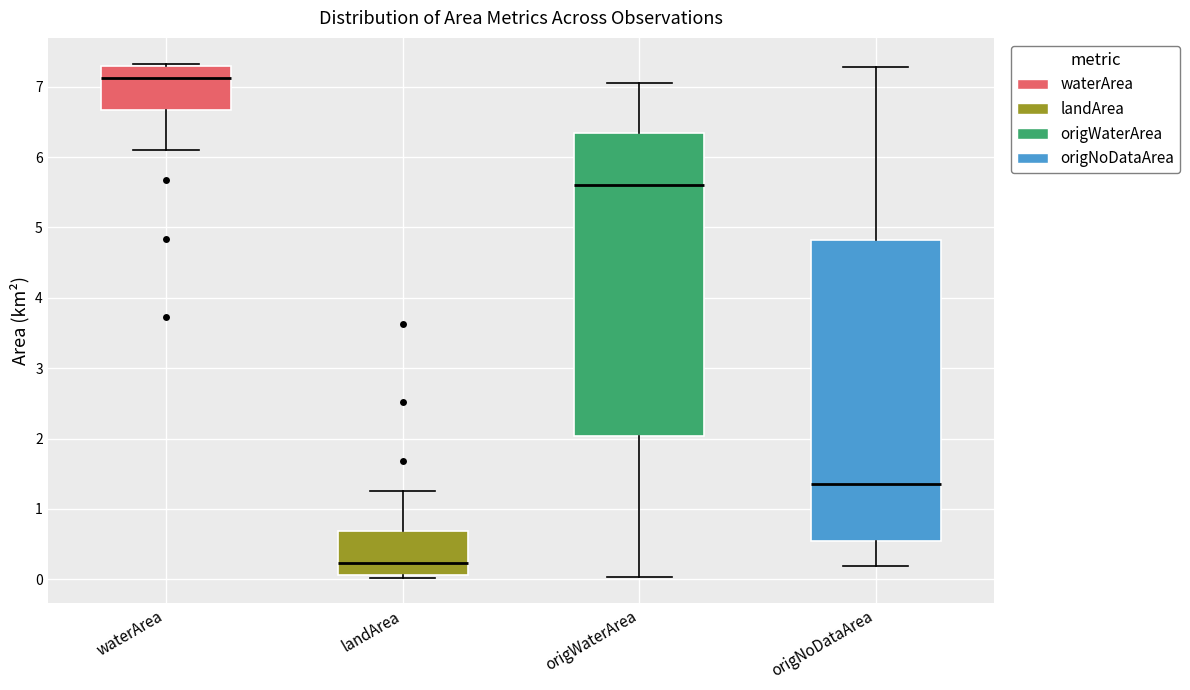

Which box has the lowest median line?

landArea